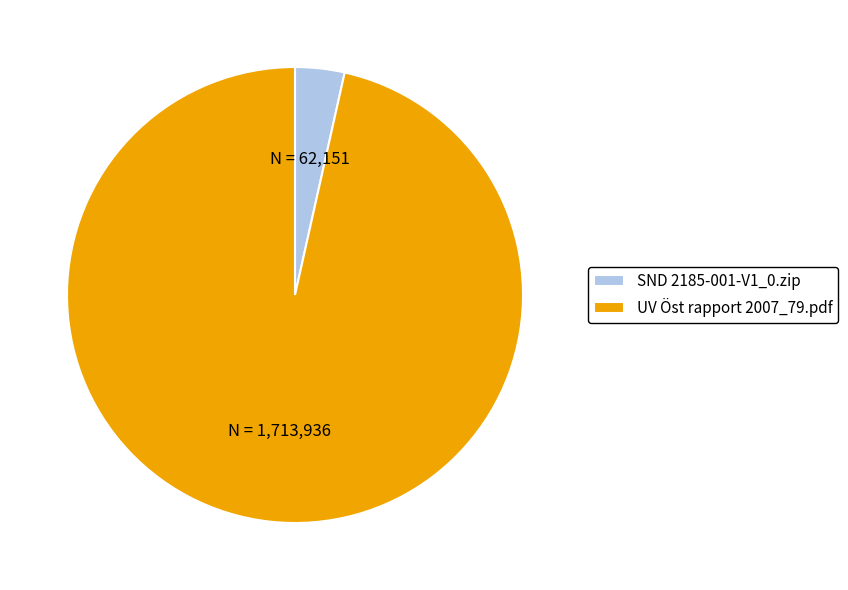

Combined, do SND 2185-001-V1_0.zip and UV Öst rapport 2007_79.pdf account for over 50%?

Yes